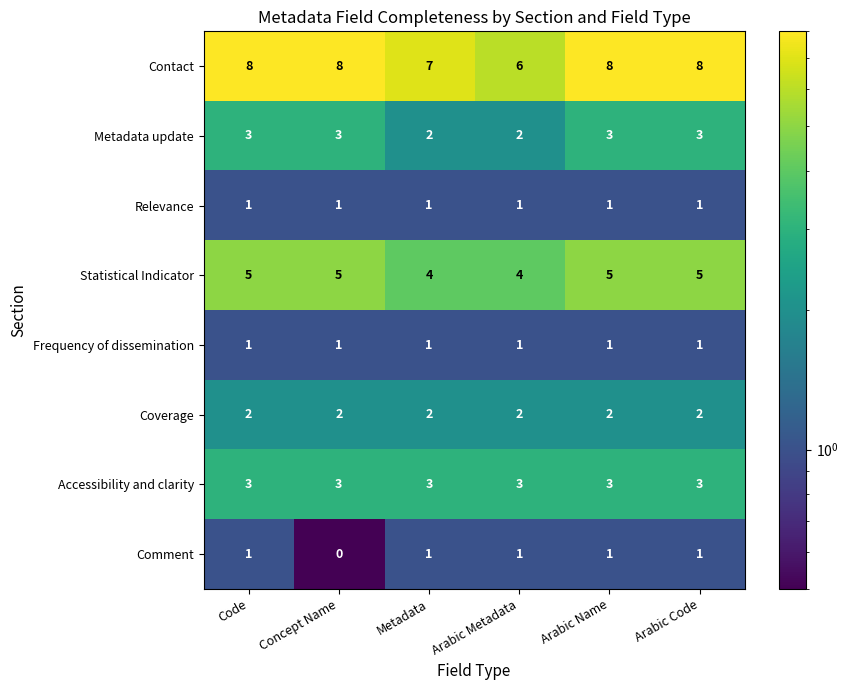

Which series has the largest total across all categories?

Contact